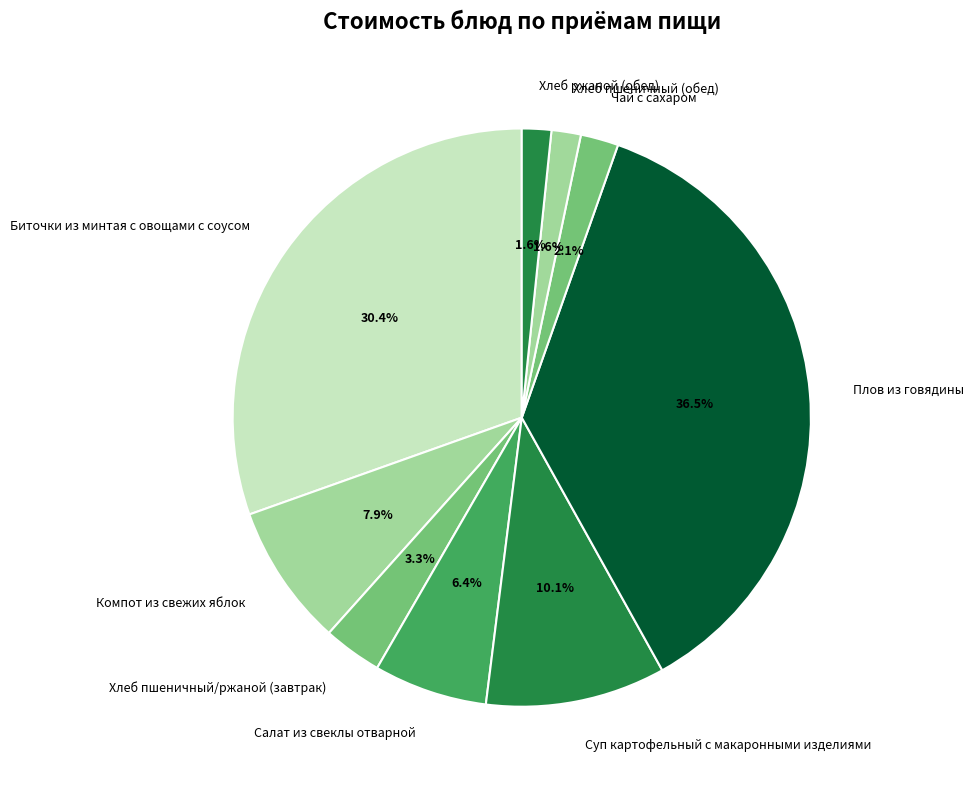

To the nearest percent, what is the average slice percentage?

11%